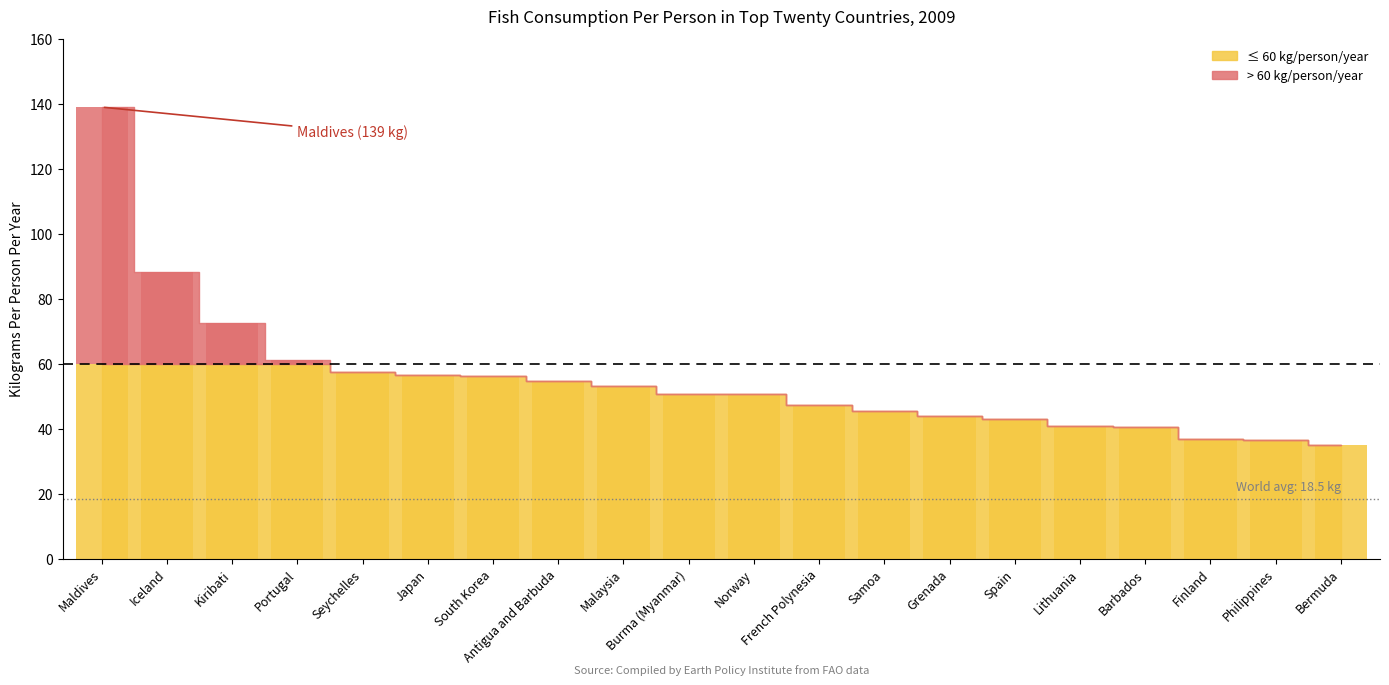

What is the value of the 6th bar from the left?

56.6